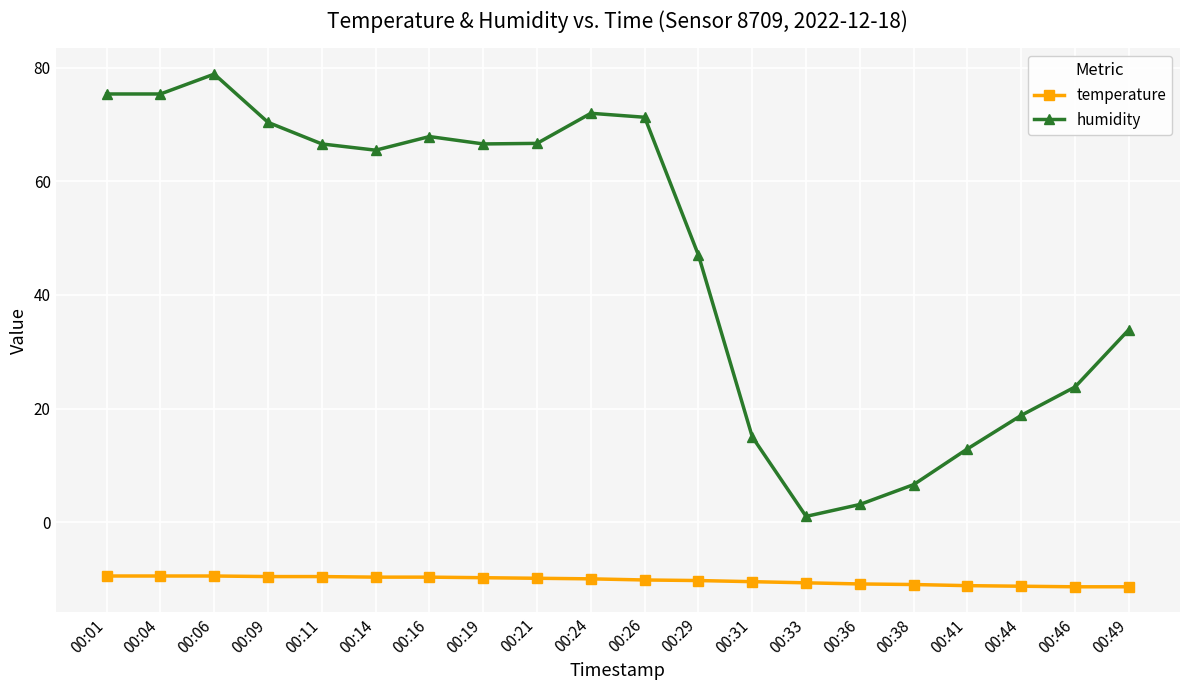

True or false: humidity and temperature cross at least once.

False